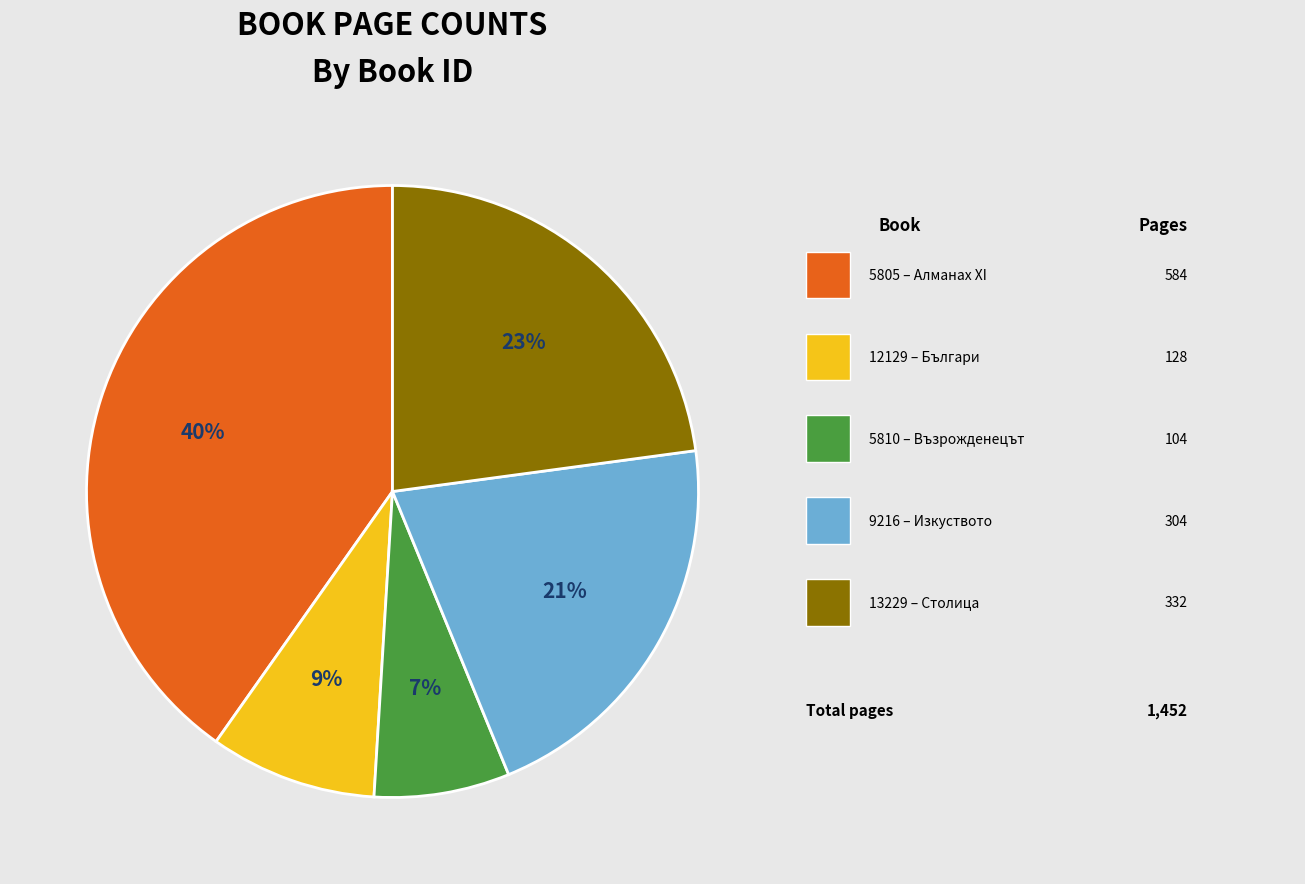

Is there any slice that represents more than half of the pie?

No